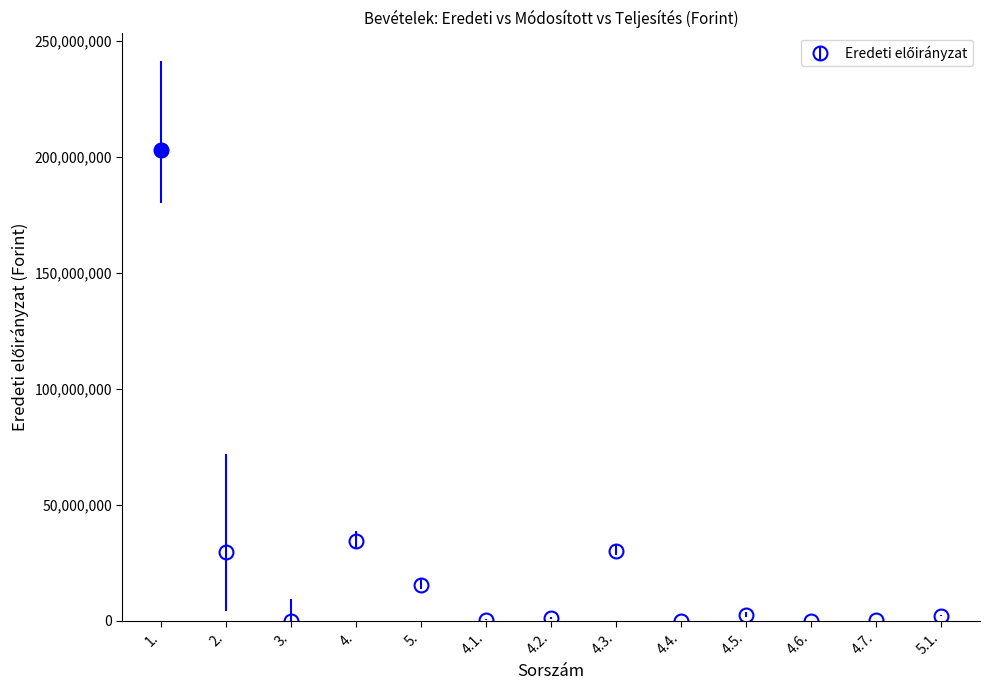

What is the change in value from 2. to 4.6.?

-29428735